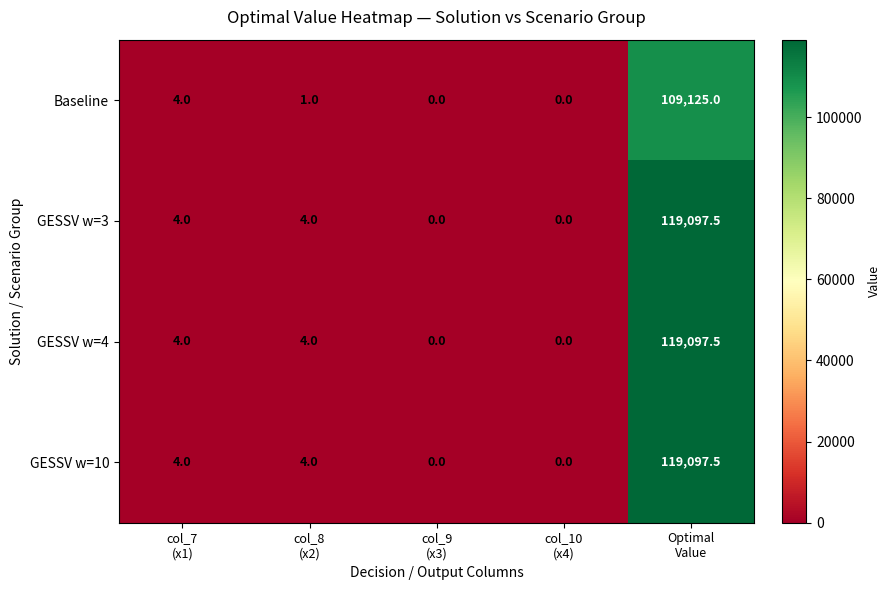

What is the difference between the maximum and minimum values in the Baseline series?

109125.0